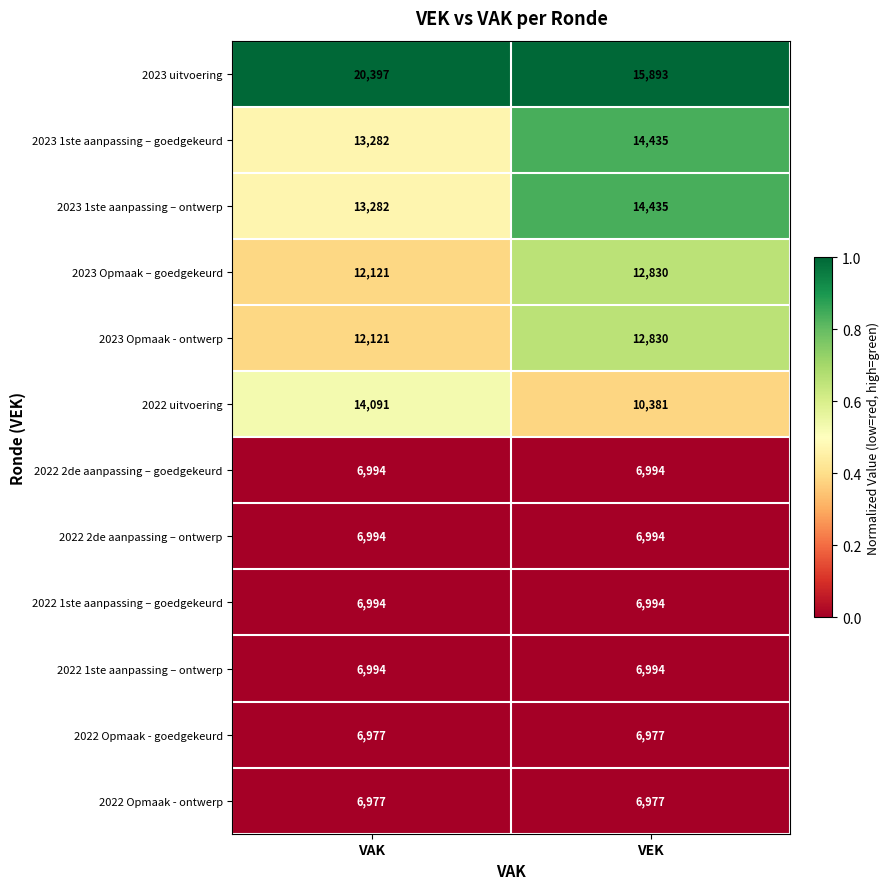

What is the difference between the highest and lowest values at VEK?

8916